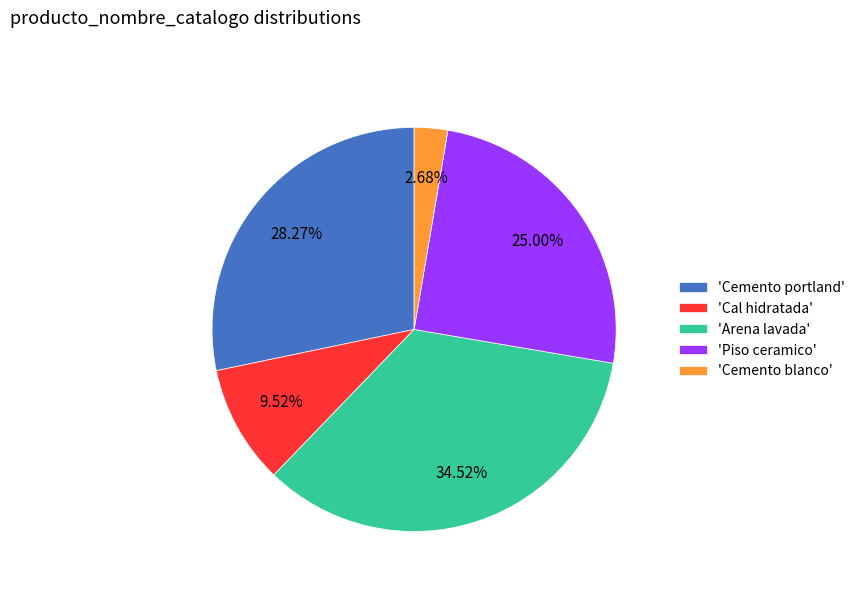

Is the sum of 'Cal hidratada' and 'Arena lavada' greater than half?

No